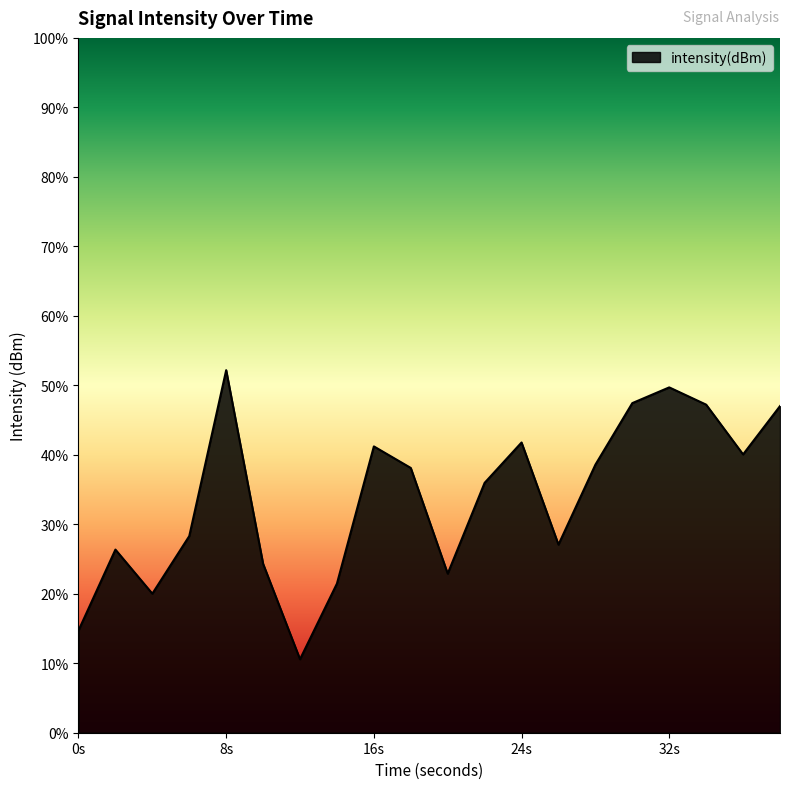

Count the number of categories in the chart.

20